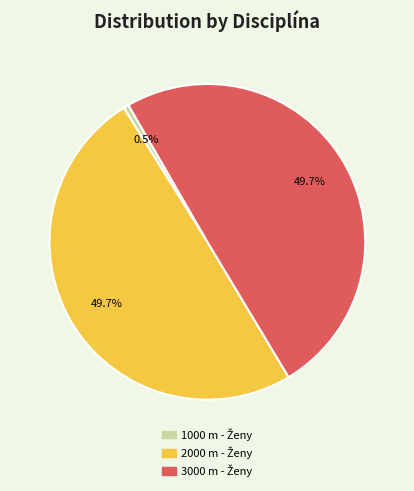

How many segments does this pie chart have?

3